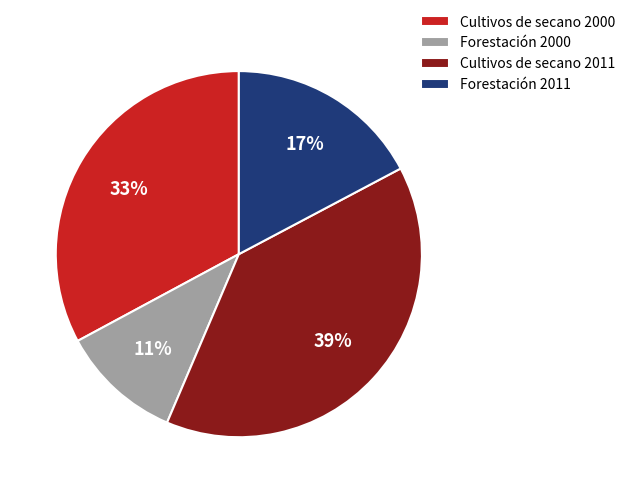

Rank the categories by value from lowest to highest.

Forestación 2000, Forestación 2011, Cultivos de secano 2000, Cultivos de secano 2011